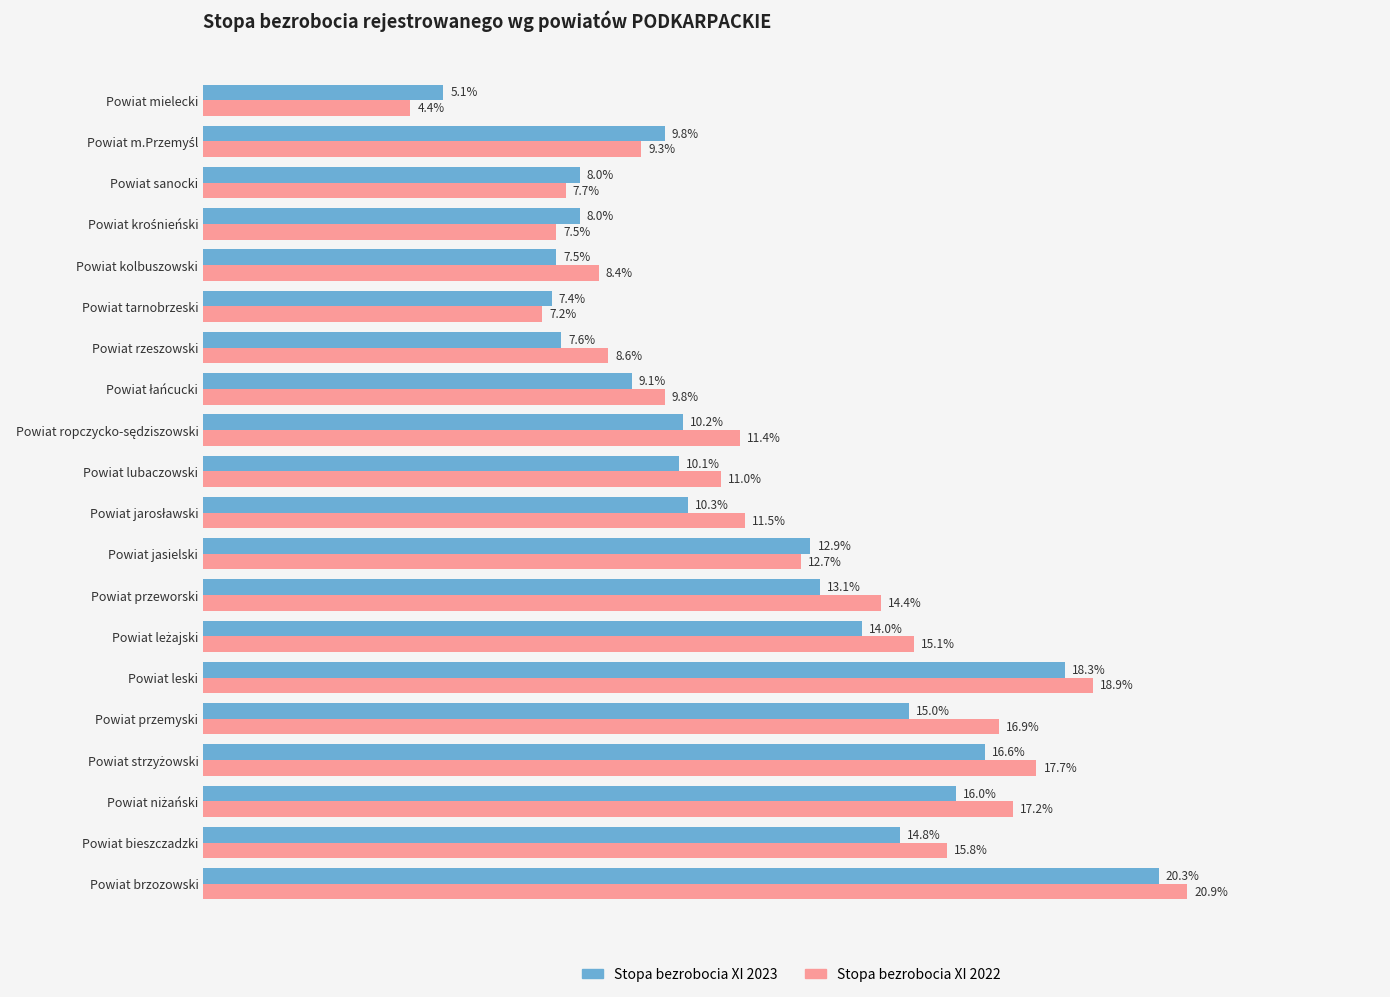

Which series has the largest total across all categories?

Stopa bezrobocia XI 2022